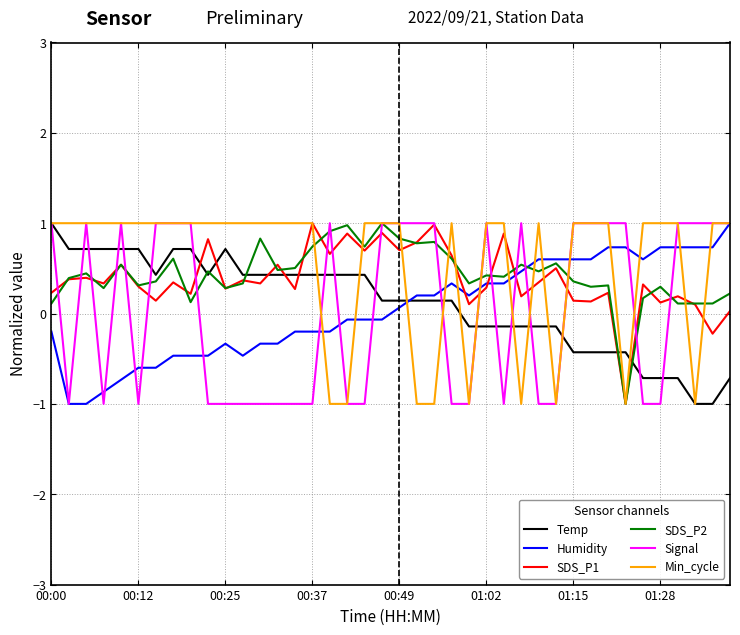

What is the lowest value of the Temp series?

-1.0